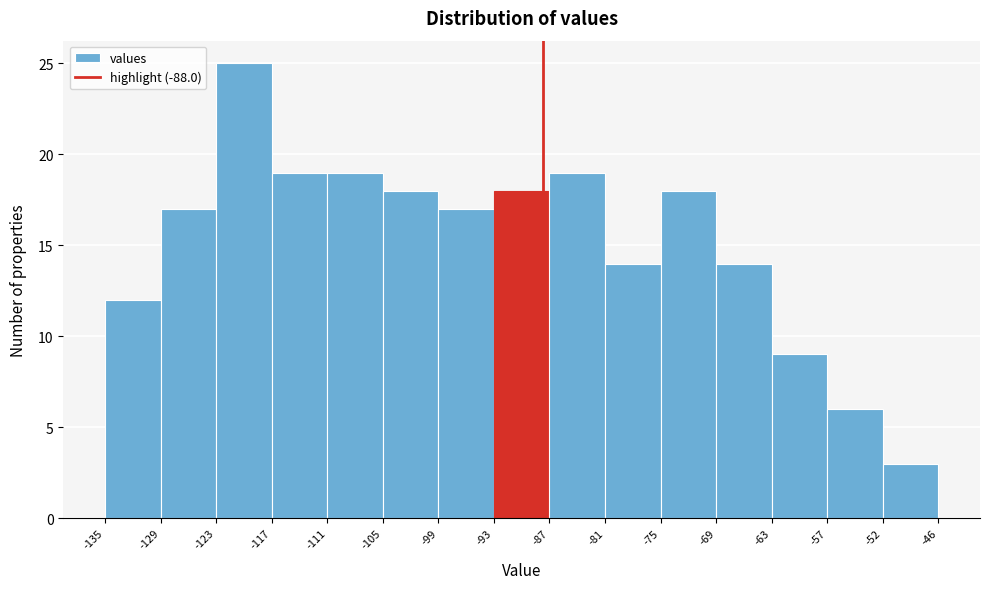

Reading left to right, list every bar in this chart as the range it spans on the x-axis followed by its height. The values are not printed on the chart, so give them approximately, as read against the axis.

-135 to -129: 12
-129 to -123: 17
-123 to -117: 25
-117 to -111: 19
-111 to -105: 19
-105 to -99: 18
-99 to -93: 17
-93 to -87: 18
-87 to -81: 19
-81 to -75: 14
-75 to -69: 18
-69 to -63: 14
-63 to -57: 9
-57 to -52: 6
-52 to -46: 3